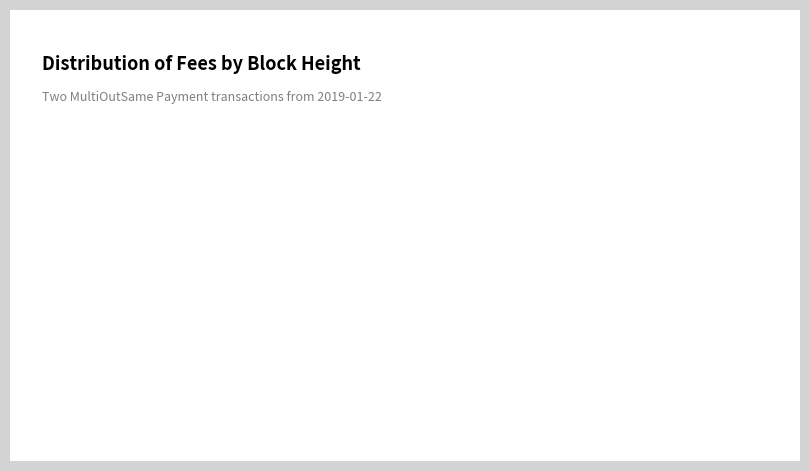

Is there any slice that represents more than half of the pie?

Yes